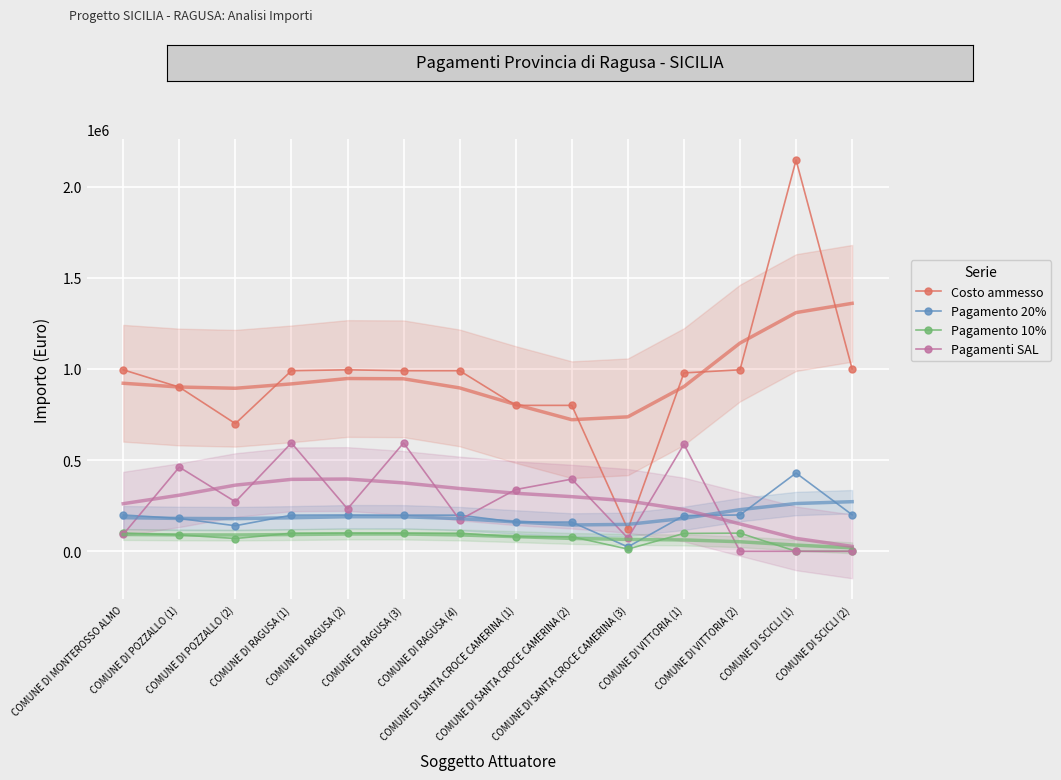

Is it true that Pagamento 20% equals 198000.0 at COMUNE DI RAGUSA (4)?

True